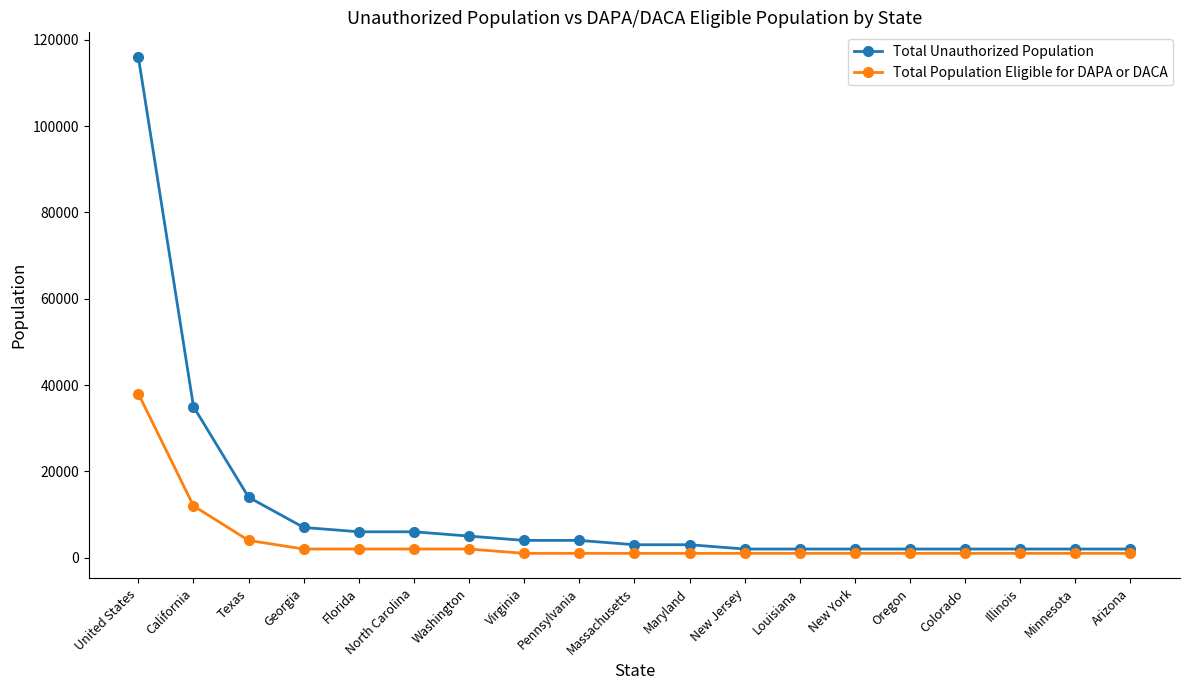

What is the difference between the Total Population Eligible for DAPA or DACA values at Texas and California?

8000